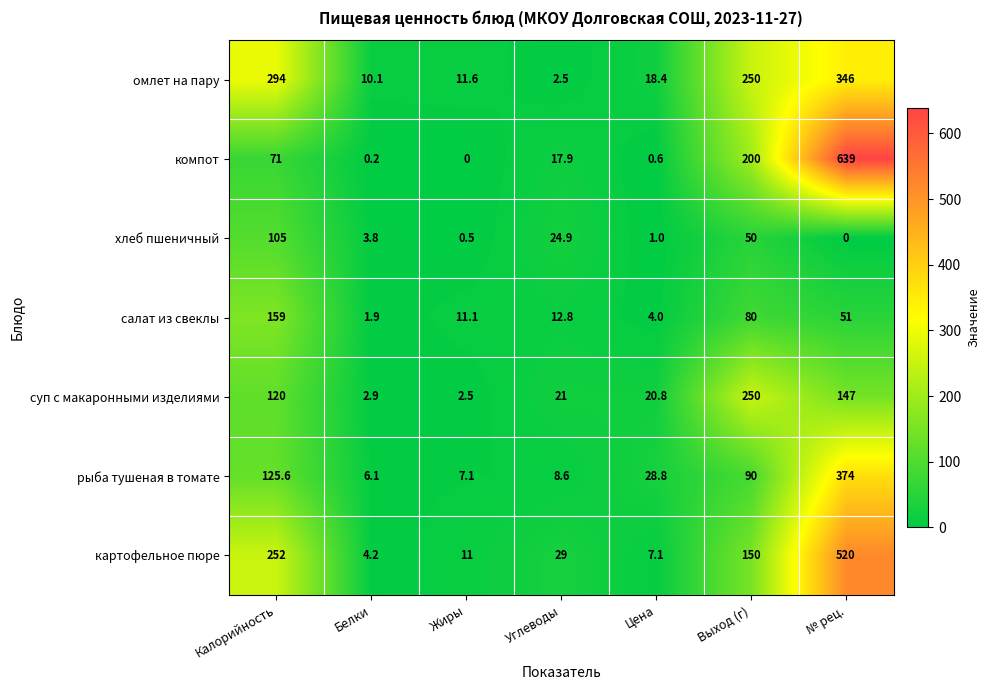

Count the number of categories in the chart.

7